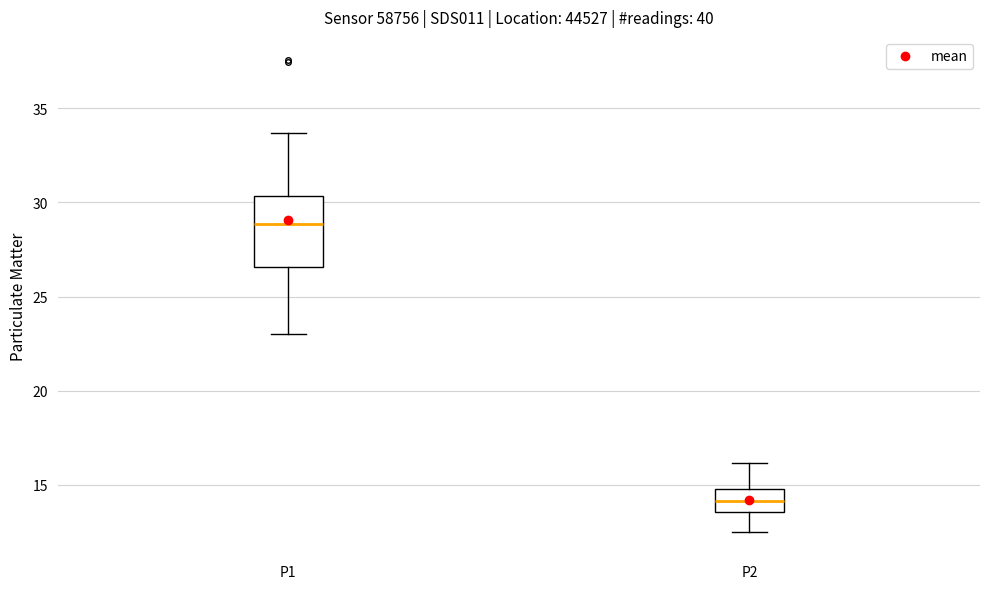

Which box is the tallest, from its lower edge to its upper edge?

P1